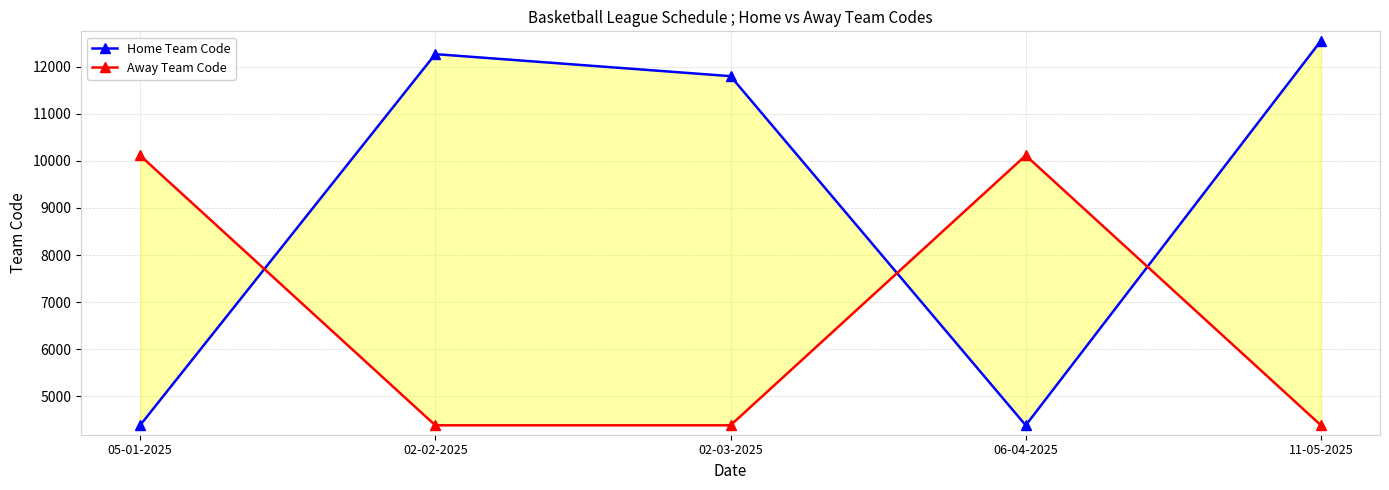

Reading left to right, what are all the values shown in this chart?

Home Team Code: 05-01-2025=4384	02-02-2025=12268	02-03-2025=11800	06-04-2025=4384	11-05-2025=12552
Away Team Code: 05-01-2025=10116	02-02-2025=4384	02-03-2025=4384	06-04-2025=10116	11-05-2025=4384